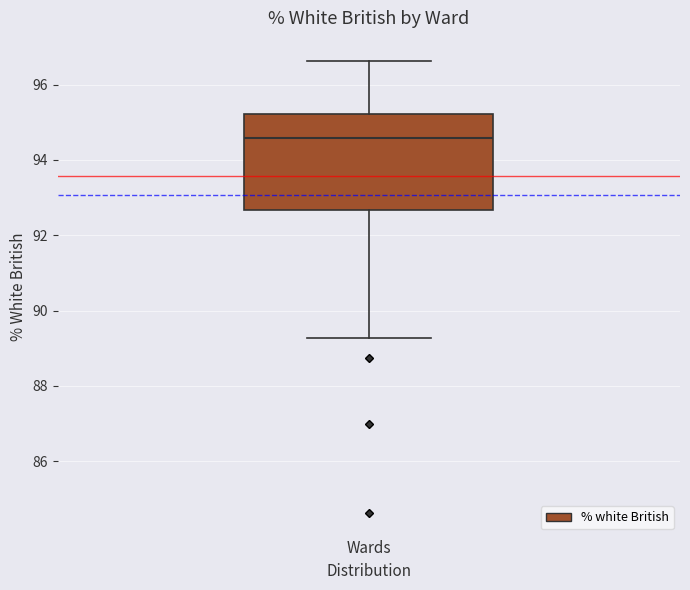

Read this box plot against the y-axis: the position of the median line, the range covered by the box, and the ends of both whiskers. The values are not printed on the chart, so give them approximately, as read against the axis.

median 94.6, box 92.6 to 95.2, whiskers 89.2 to 96.6